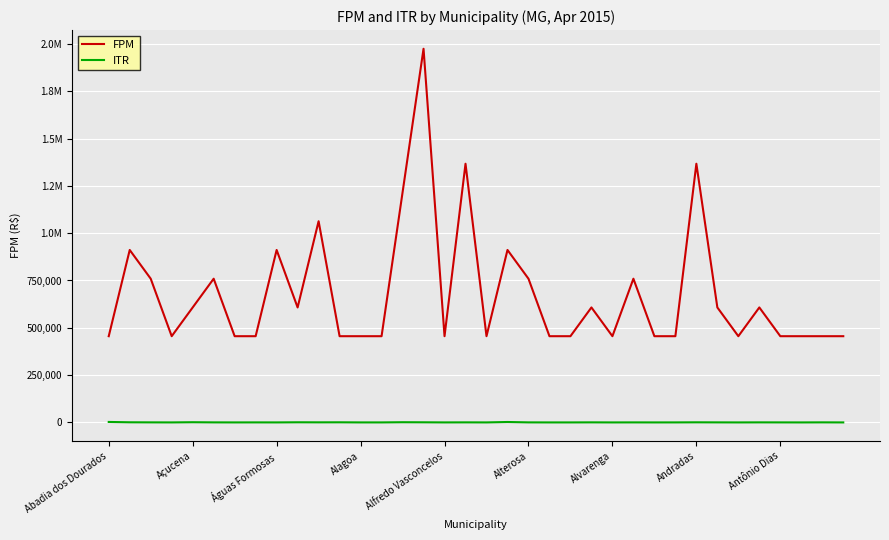

Which series has the largest total across all categories?

FPM